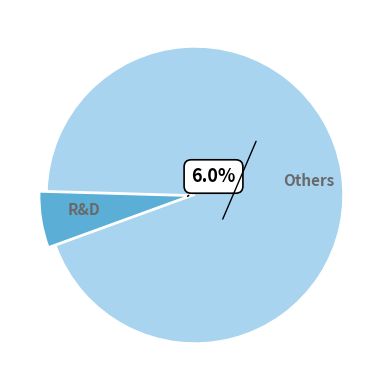

Between R&D and Others, which is larger?

Others